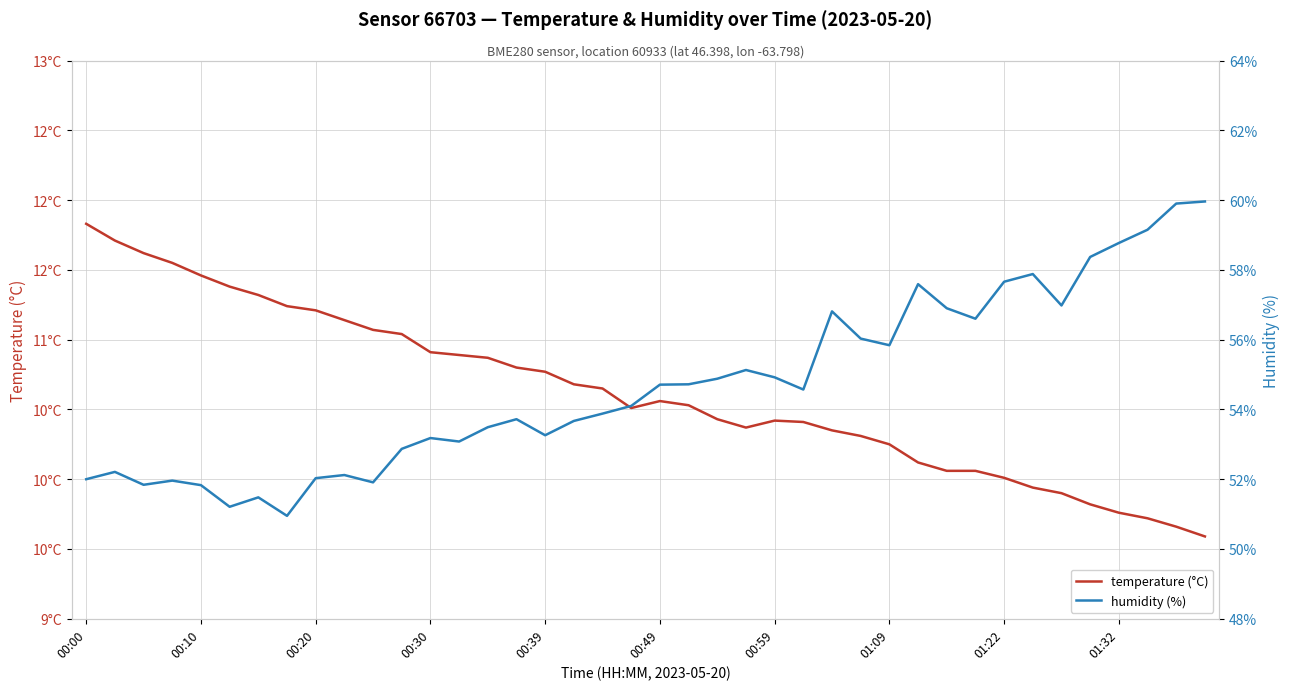

What are all the series names shown in the legend?

temperature (°C), humidity (%)